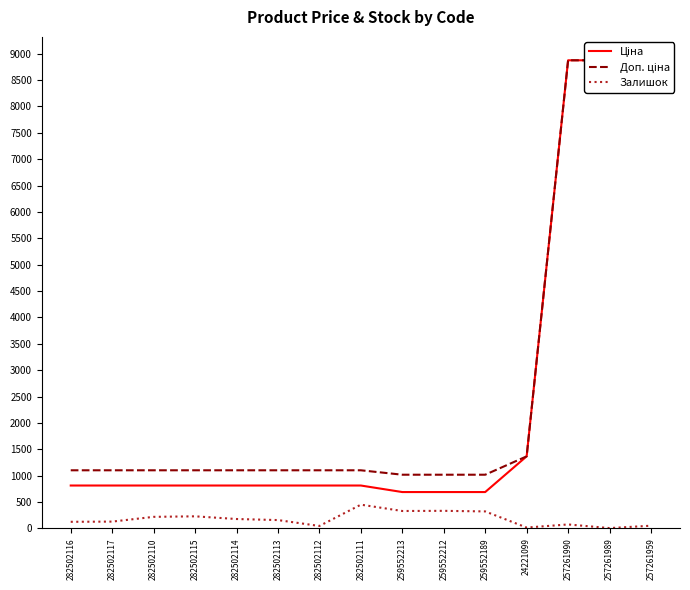

What is the difference between the Ціна values at 282502110 and 257261989?

8061.6